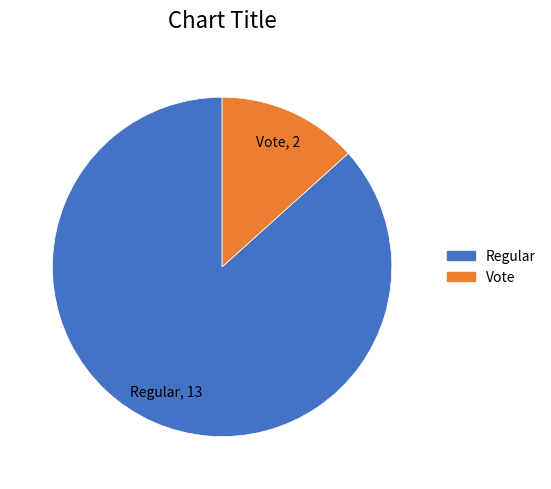

Is there any slice that represents more than half of the pie?

Yes